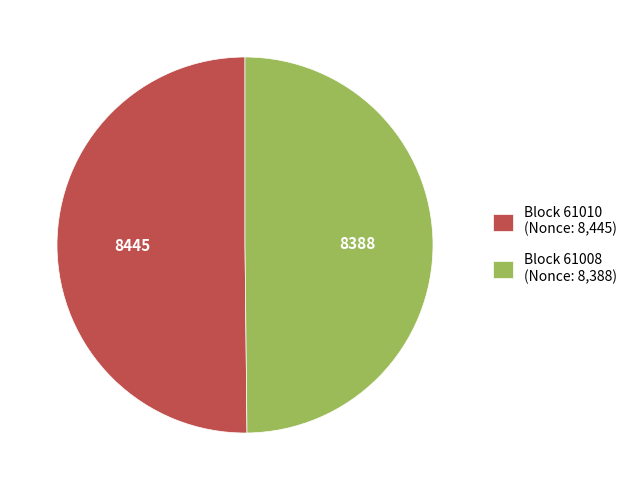

Combined, do Block 61008 (Nonce: 8,388) and Block 61010 (Nonce: 8,445) account for over 50%?

Yes